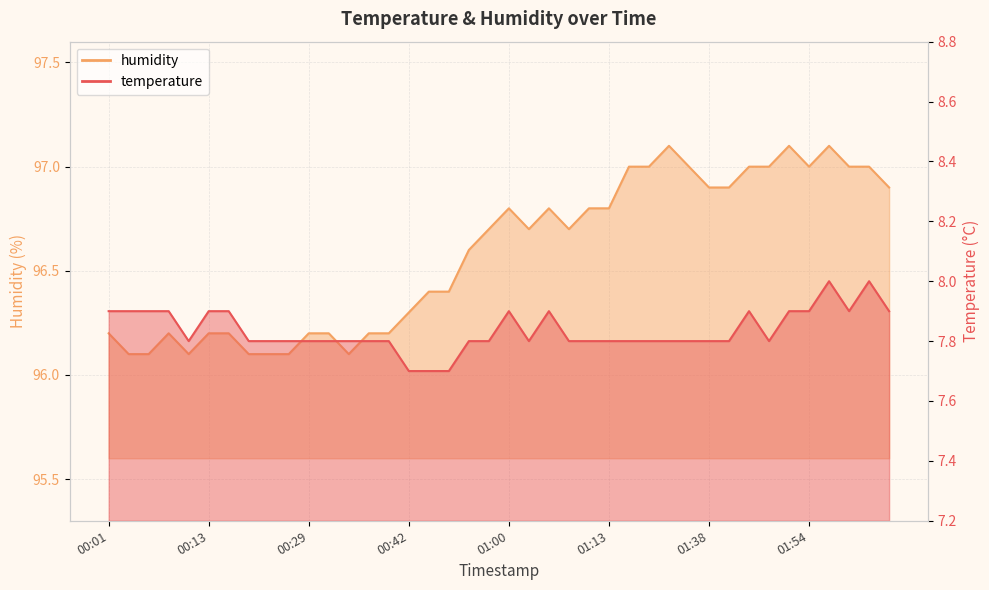

At which label is temperature closest to 7?

00:42